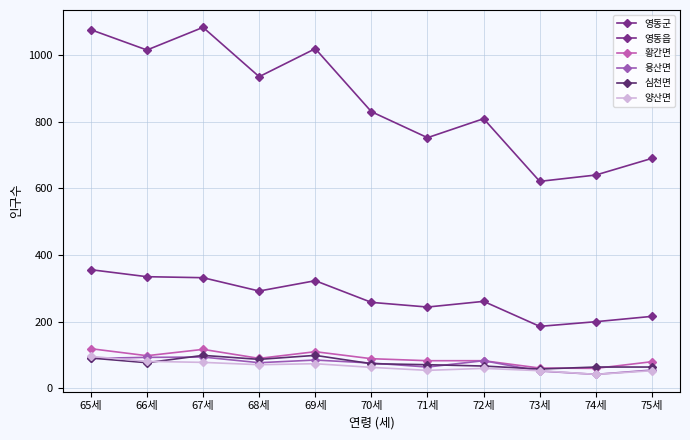

Between 66세 and 70세, which series saw the biggest shift?

영동군